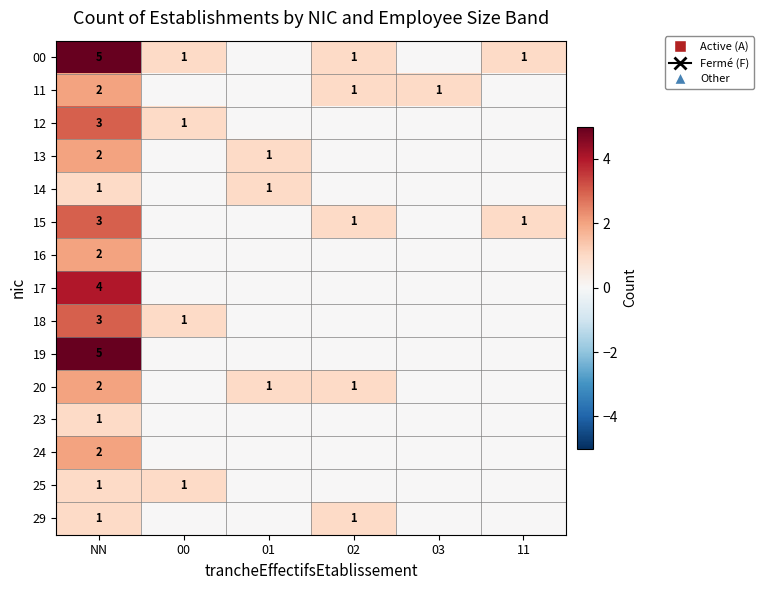

Is the value of 13 at NN greater than the value of 18 at 00?

Yes